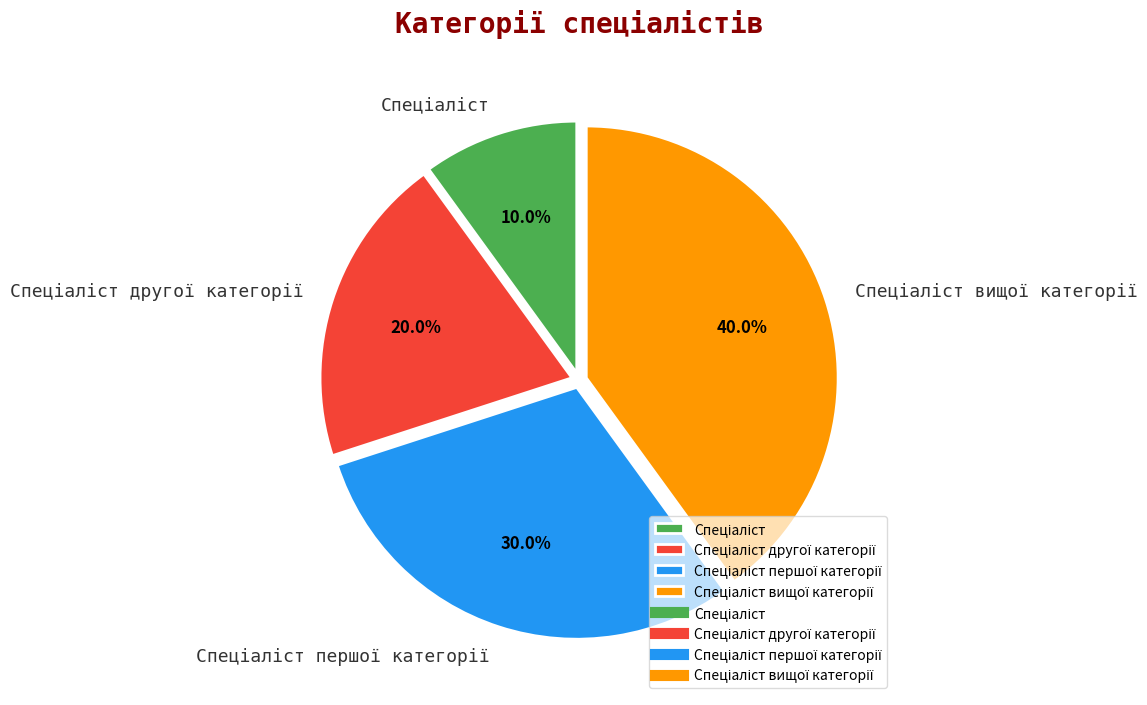

Is there any slice that represents more than half of the pie?

No